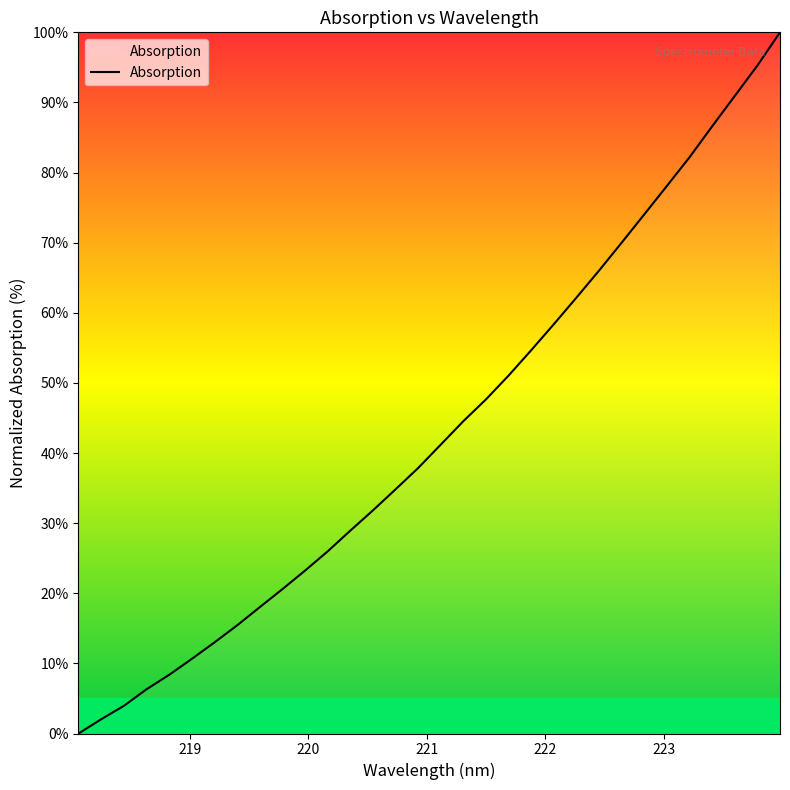

What is the maximum value shown in the chart?

100.0